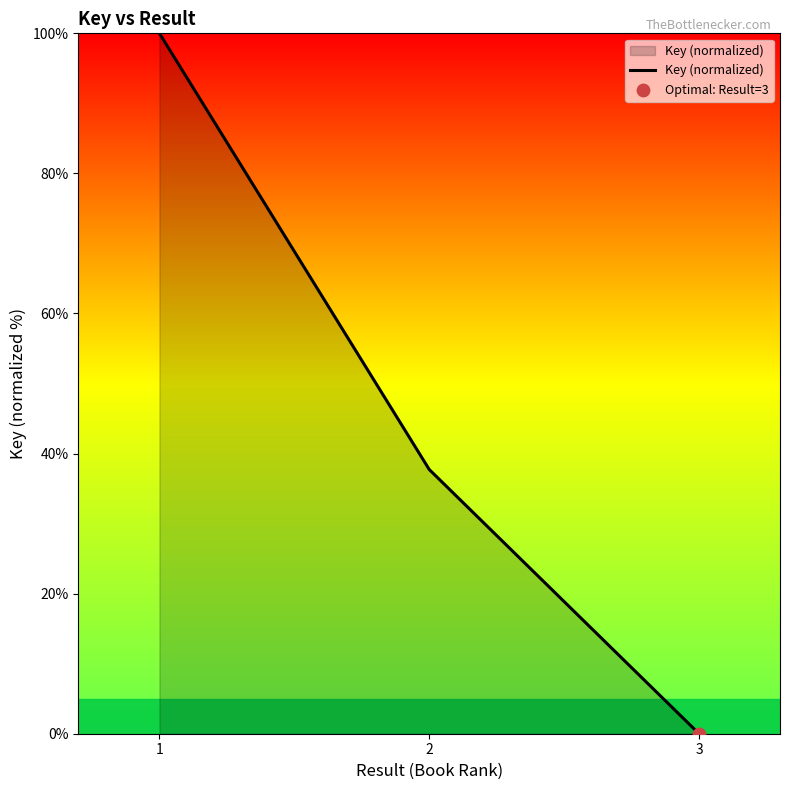

Between 2 and 1, which is larger?

1